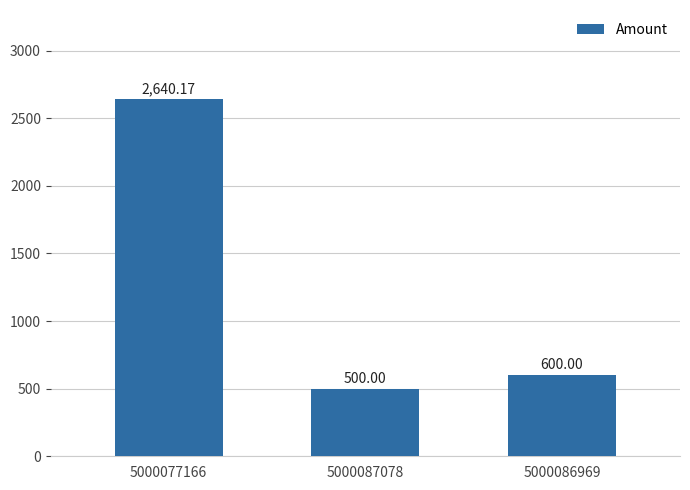

What position from the left is 5000087078?

2